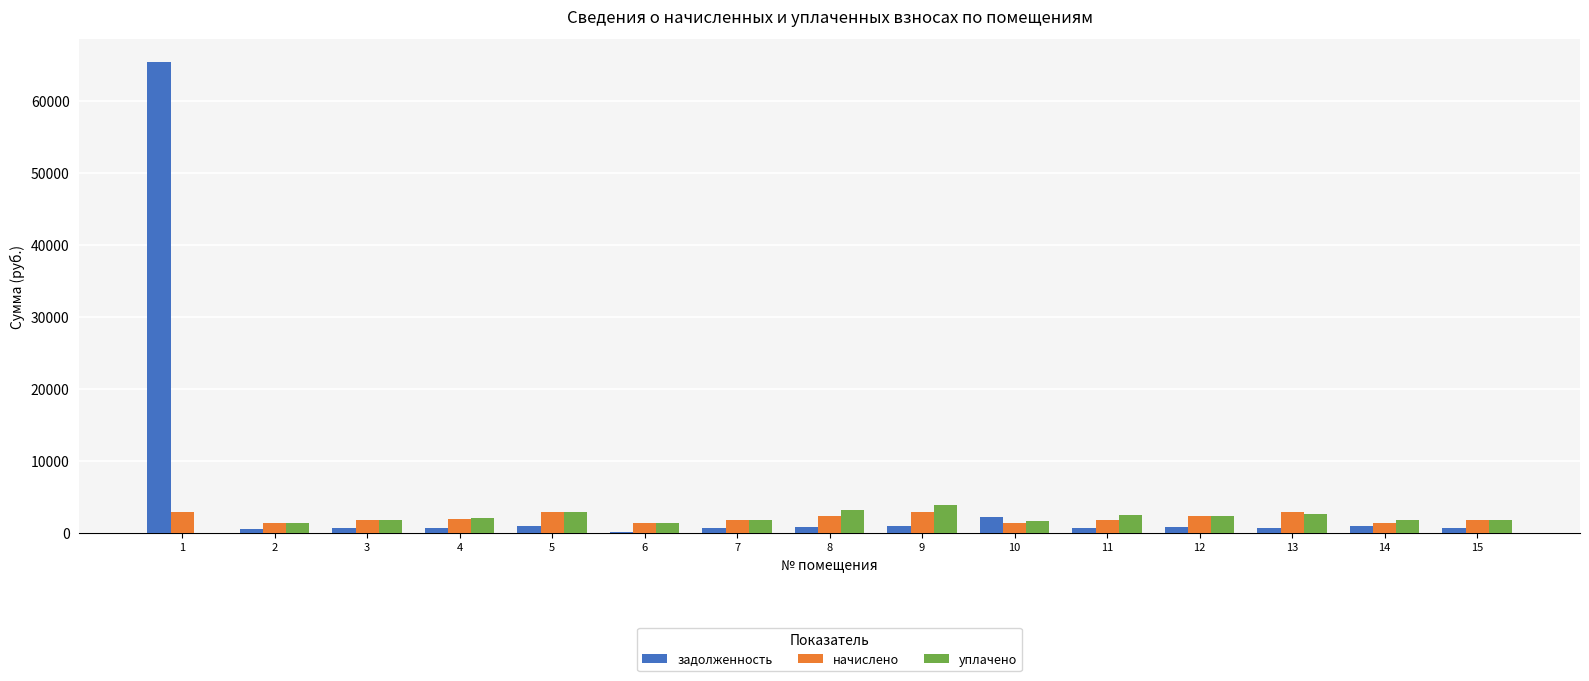

What is the highest value of the начислено series?

2850.4